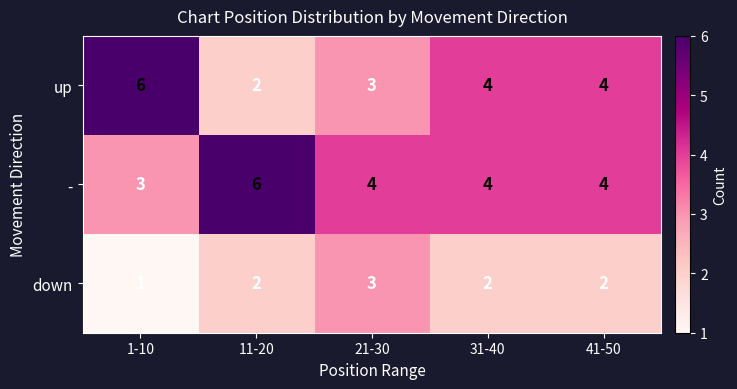

What is the minimum value shown in the chart?

1